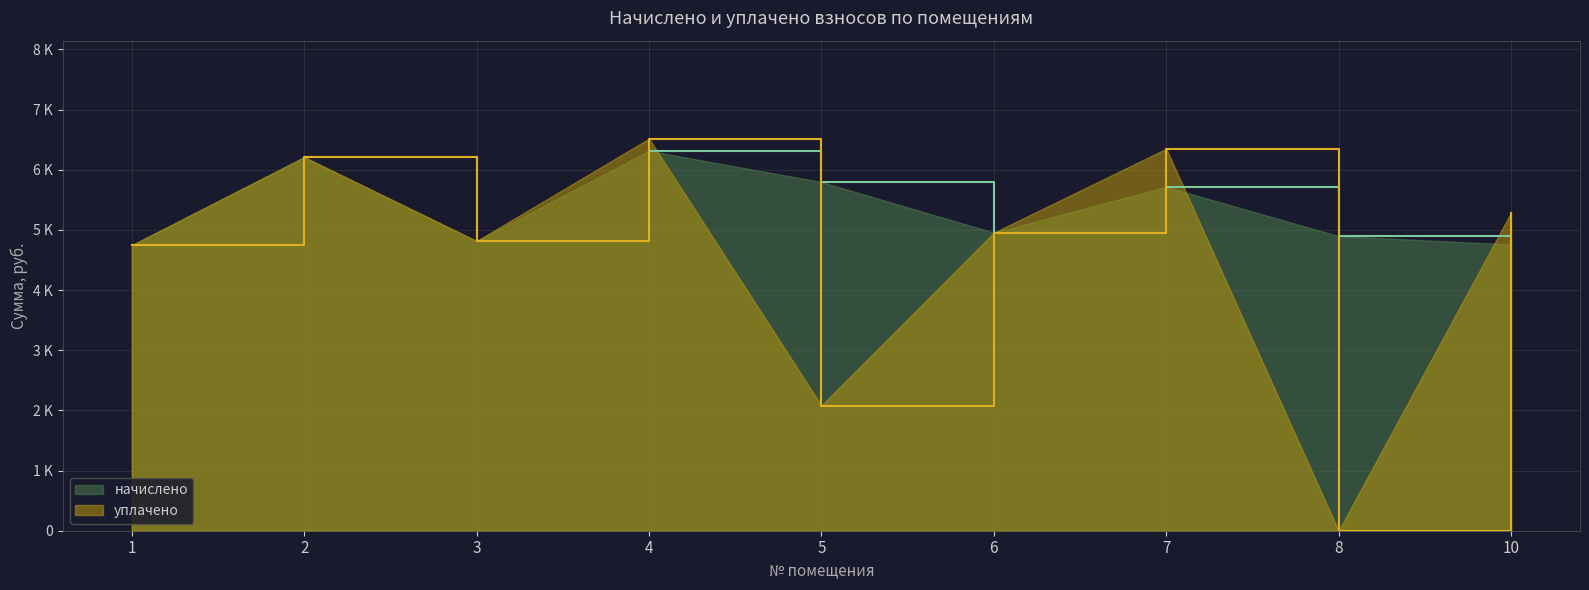

How many intersections are there between начислено and уплачено?

3